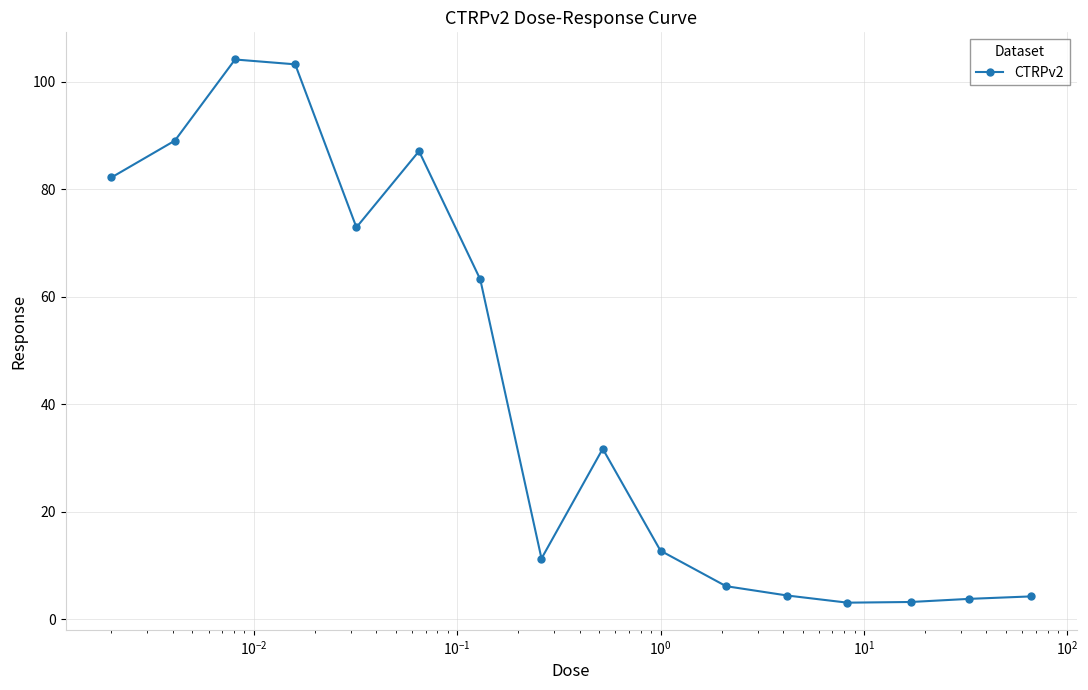

What is the smallest value displayed?

3.1